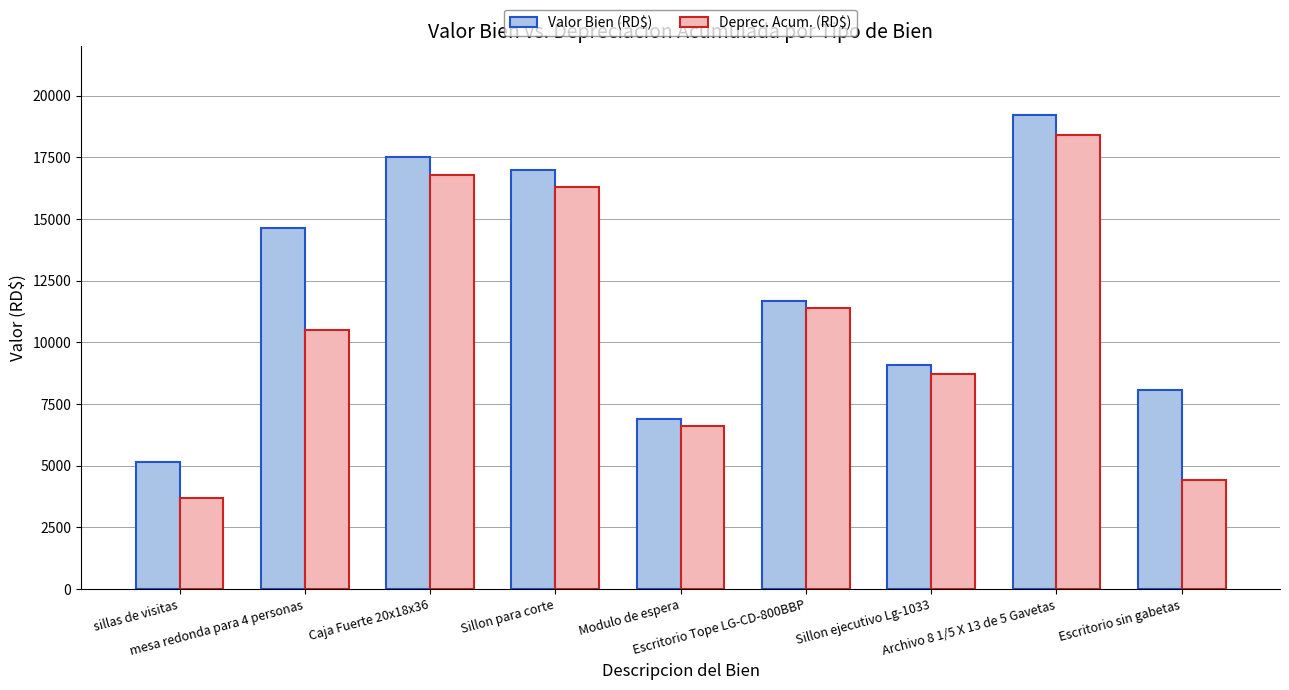

How many groups of bars are there?

9